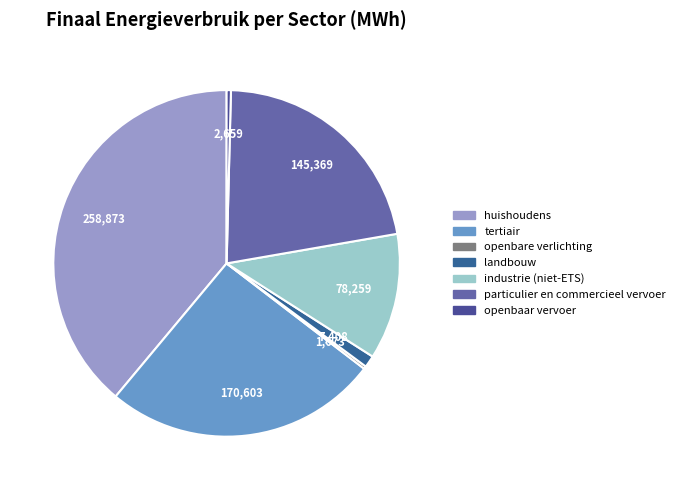

Rank the categories by value from lowest to highest.

openbare verlichting, openbaar vervoer, landbouw, industrie (niet-ETS), particulier en commercieel vervoer, tertiair, huishoudens